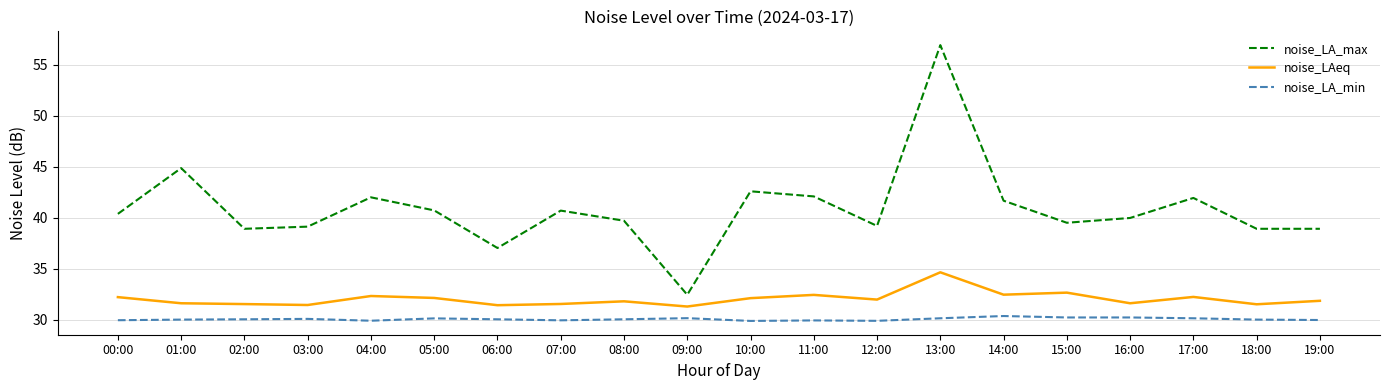

True or false: noise_LAeq has more than 2 interior local peaks.

True